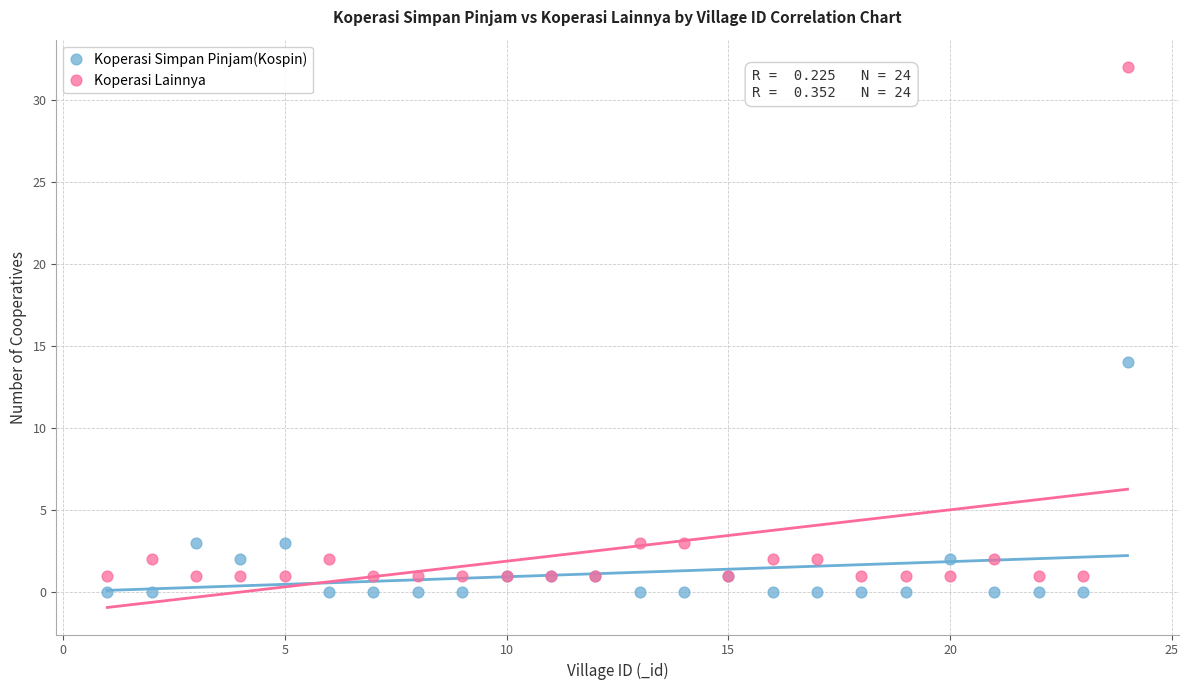

What is the X range (max minus min) for the scatter plot?

23